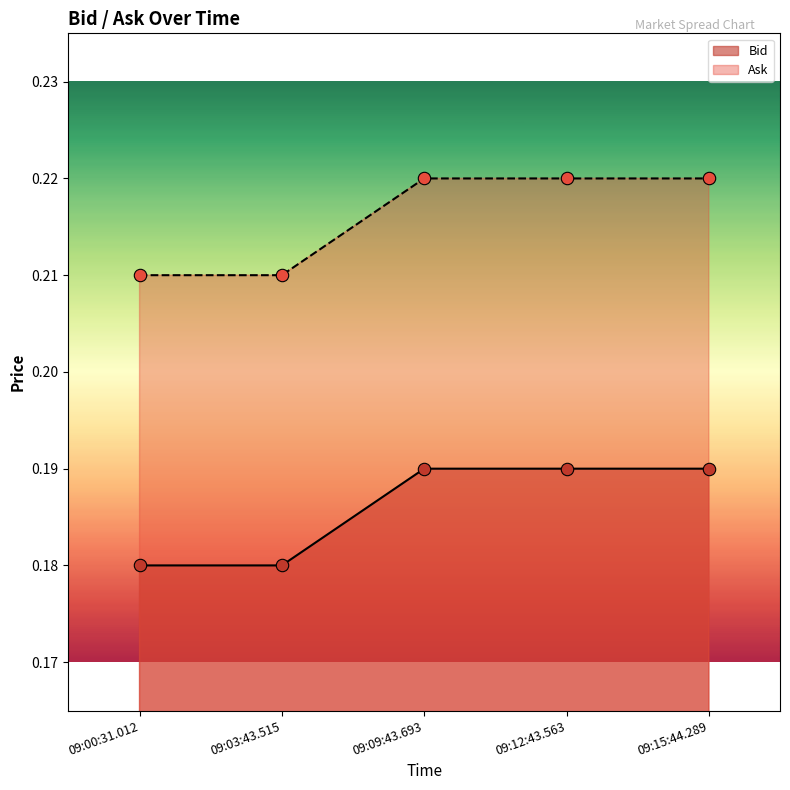

Which series contains the highest Y value?

Bid